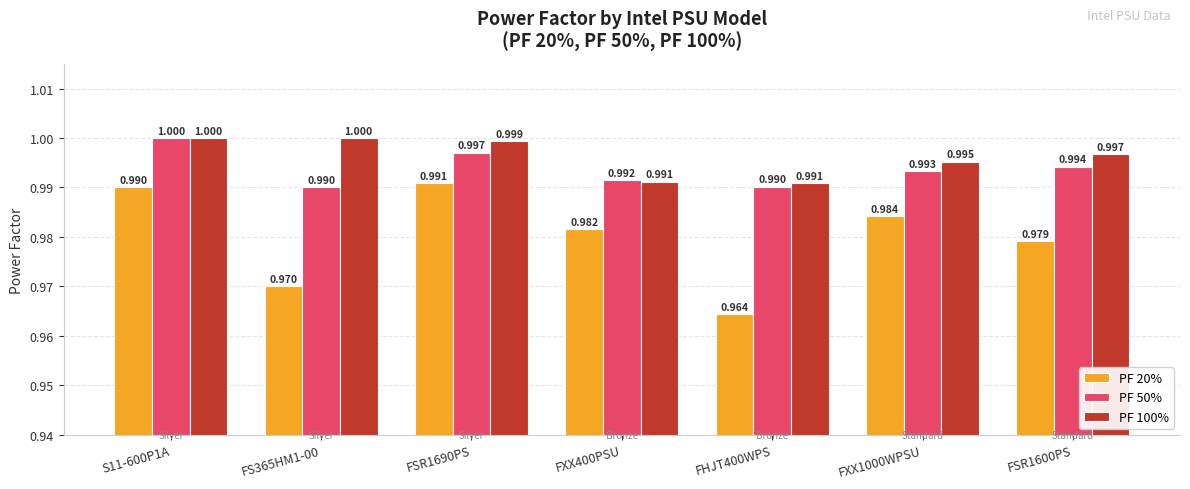

What is the total value across all series at FS365HM1-00?

3.0